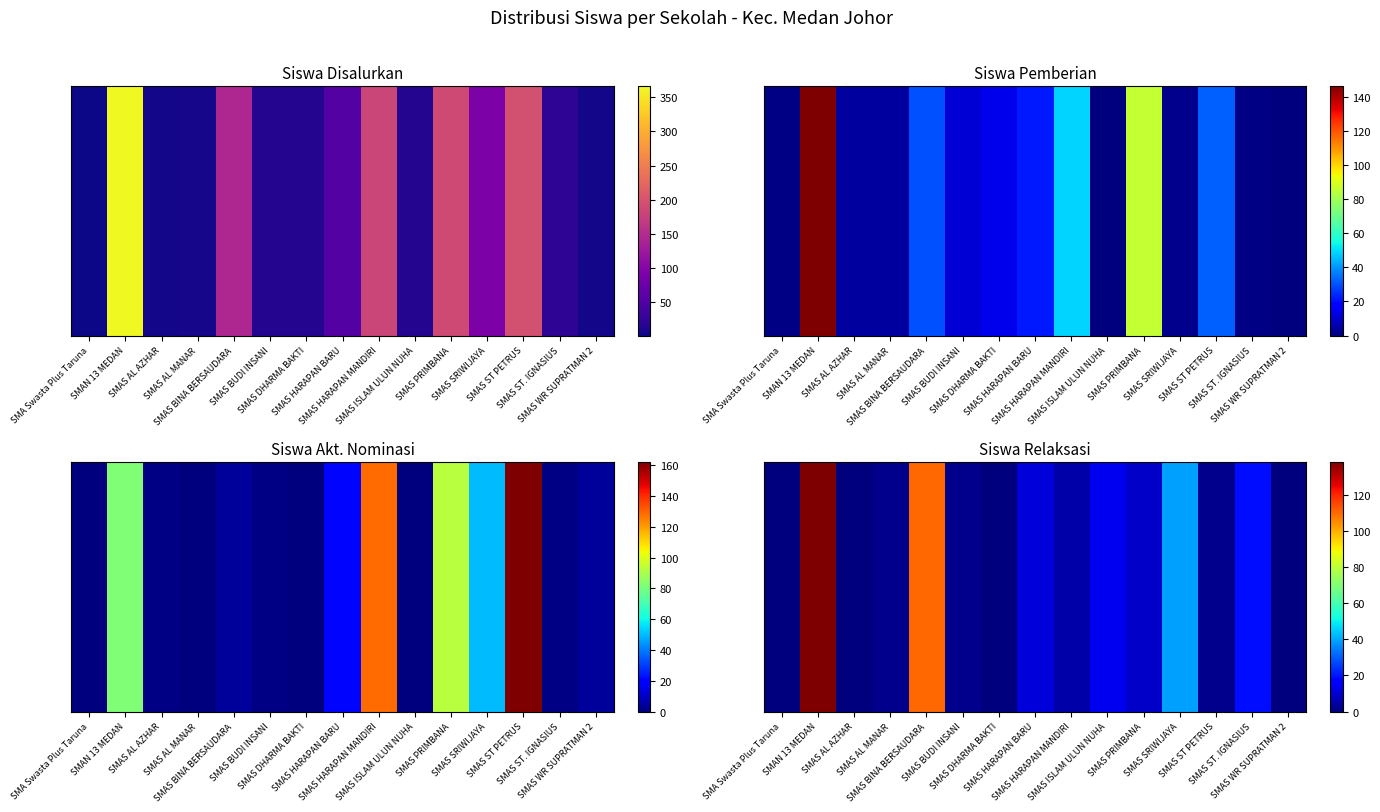

What is the difference between the values at SMAS SRIWIJAYA and SMAS AL MANAR?

37